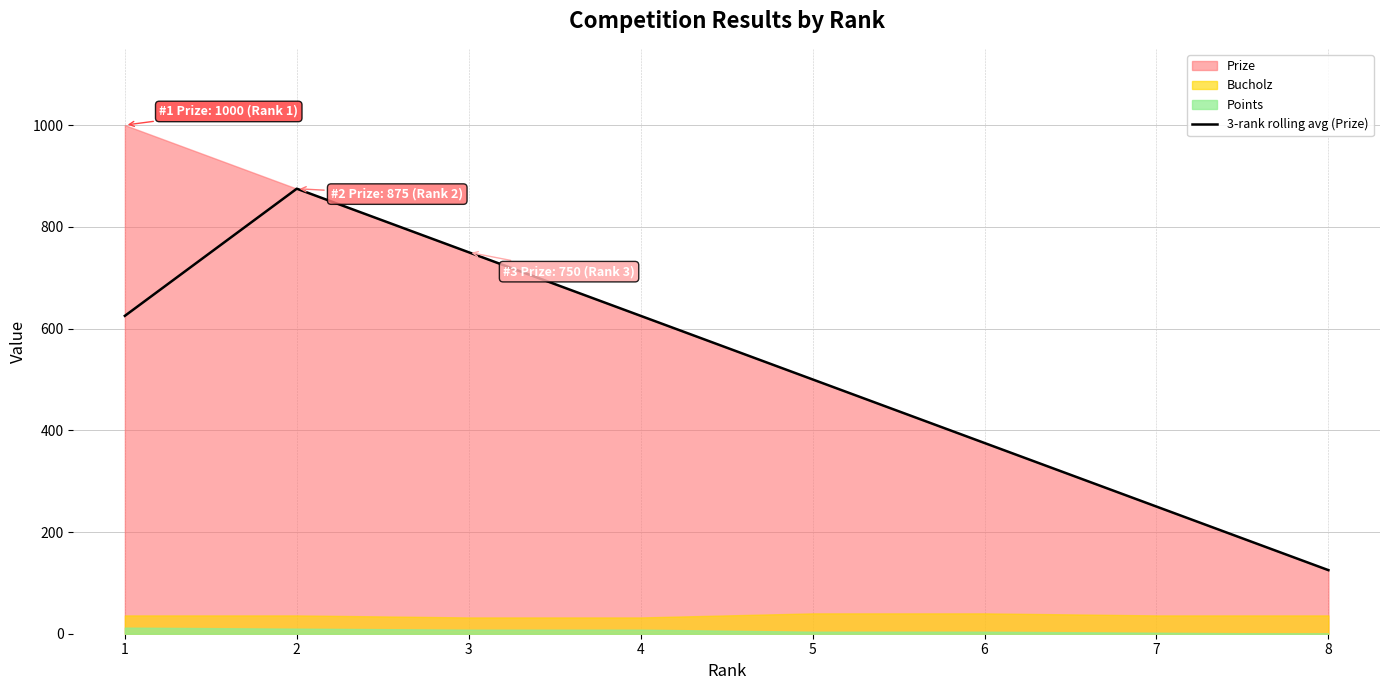

Which has a higher value, 4 or 7?

4